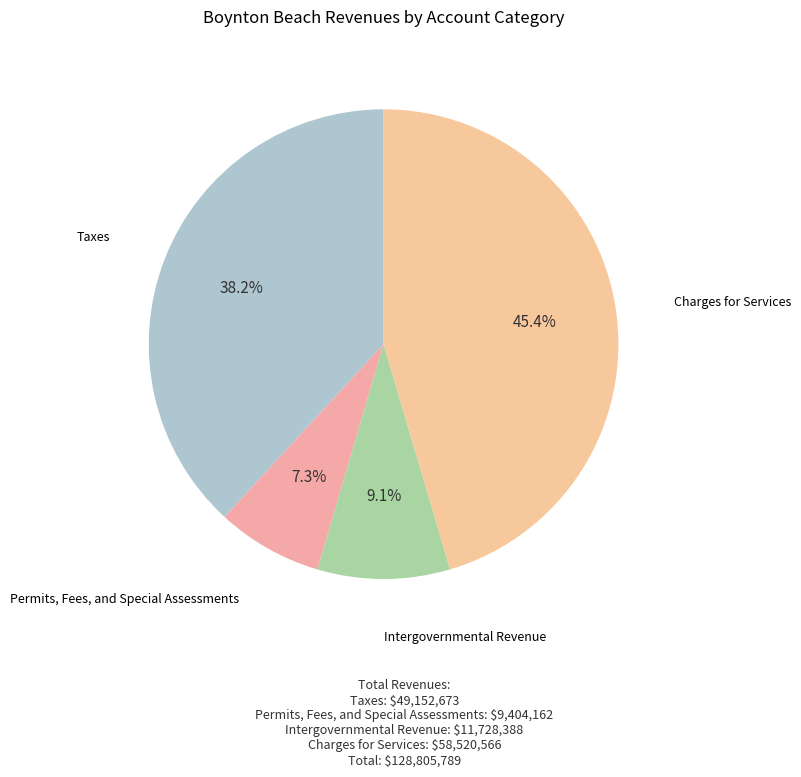

Count the number of slices in the pie.

4